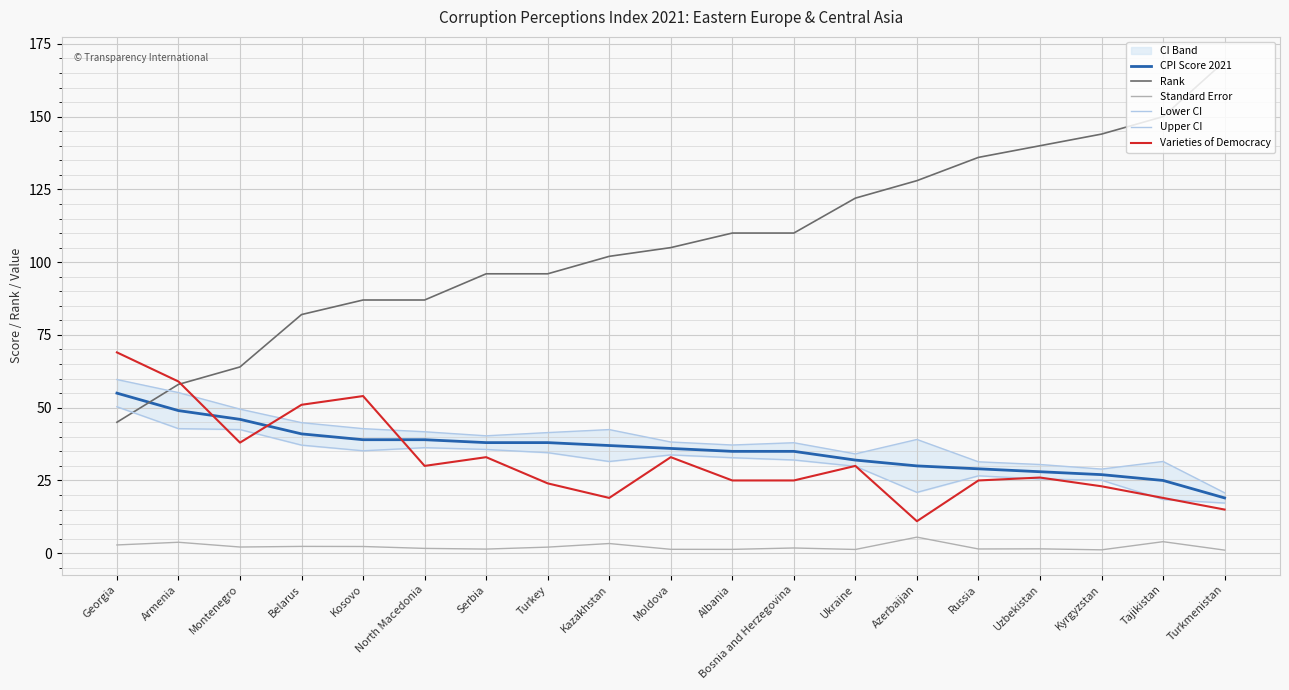

At Armenia, list the series in order from largest to smallest.

Varieties of Democracy, Rank, Upper CI, CPI Score 2021, Lower CI, Standard Error